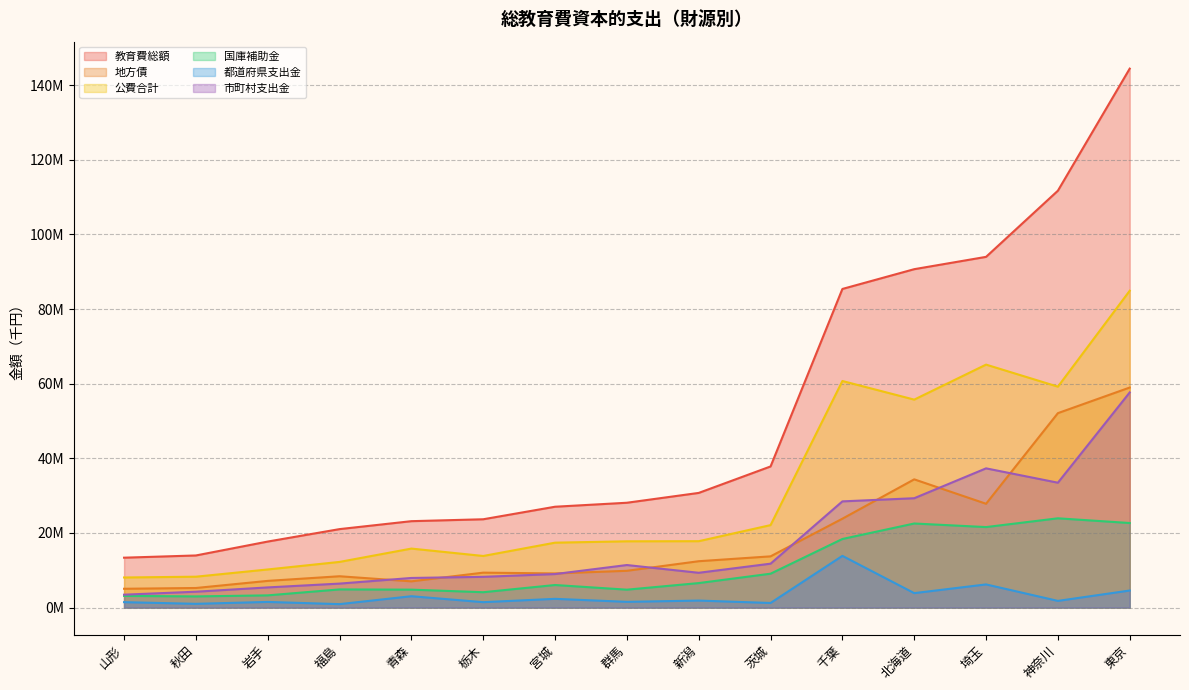

What is the greatest value displayed?

144435517